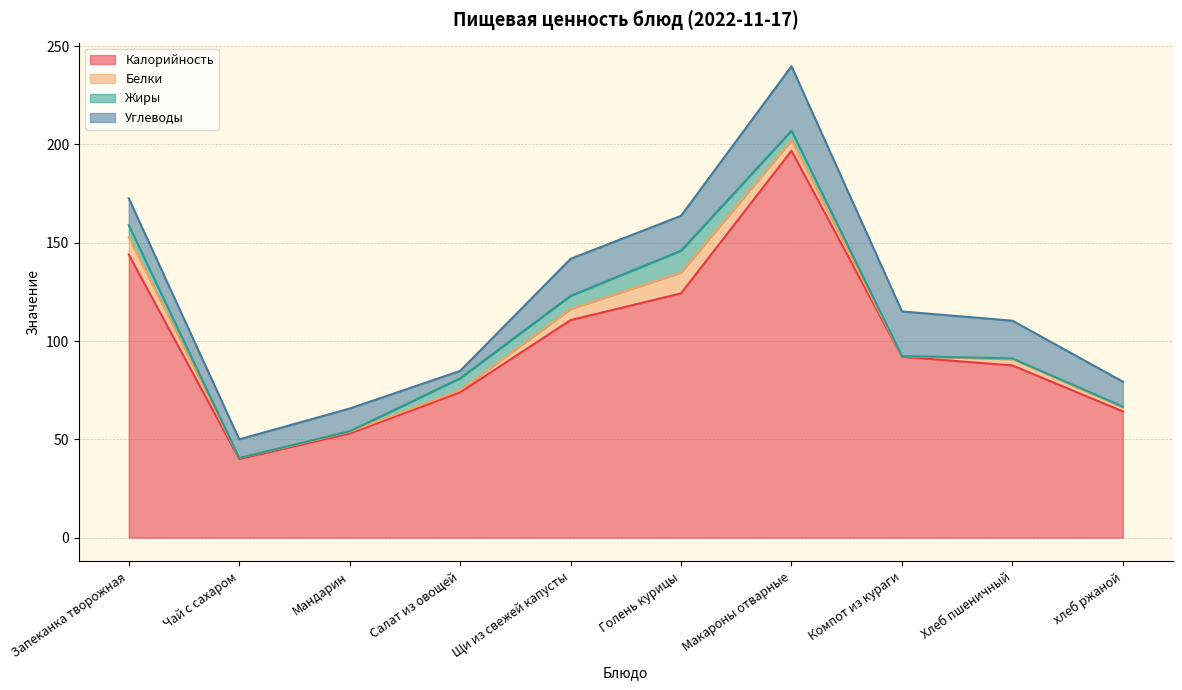

Reading left to right, what are all the values shown in this chart?

Калорийность: Запеканка творожная=144.0	Чай с сахаром=40.0	Мандарин=53.0	Салат из овощей=73.9	Щи из свежей капусты=110.6	Голень курицы=124.2	Макароны отварные=196.8	Компот из кураги=92.0	Хлеб пшеничный=87.6	хлеб ржаной=64.2
Белки: Запеканка творожная=8.9	Чай с сахаром=0.5	Мандарин=0.8	Салат из овощей=1.1	Щи из свежей капусты=5.6	Голень курицы=10.6	Макароны отварные=5.3	Компот из кураги=0.3	Хлеб пшеничный=3.1	хлеб ржаной=2.1
Жиры: Запеканка творожная=6.1	Чай с сахаром=0.0	Мандарин=0.3	Салат из овощей=6.0	Щи из свежей капусты=6.7	Голень курицы=11.1	Макароны отварные=4.9	Компот из кураги=0.1	Хлеб пшеничный=0.4	хлеб ржаной=0.4
Углеводы: Запеканка творожная=13.6	Чай с сахаром=9.5	Мандарин=11.5	Салат из овощей=3.8	Щи из свежей капусты=18.8	Голень курицы=17.8	Макароны отварные=32.8	Компот из кураги=22.7	Хлеб пшеничный=19.2	хлеб ржаной=12.7